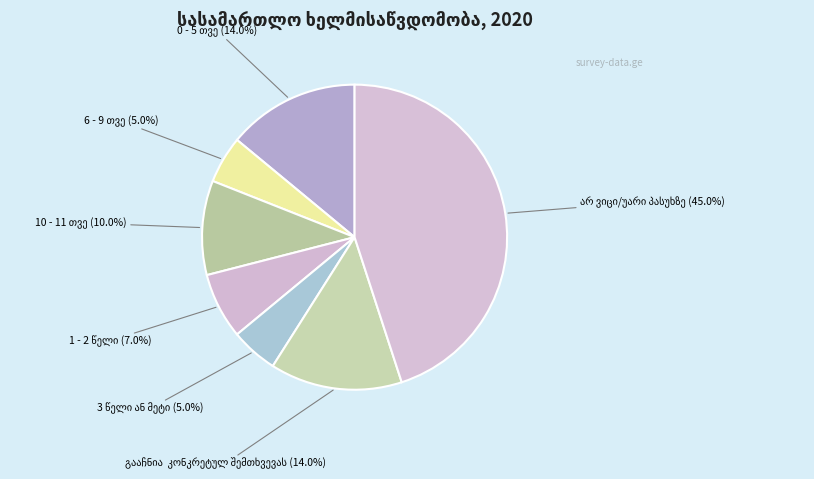

To the nearest percent, what is the average slice percentage?

14%